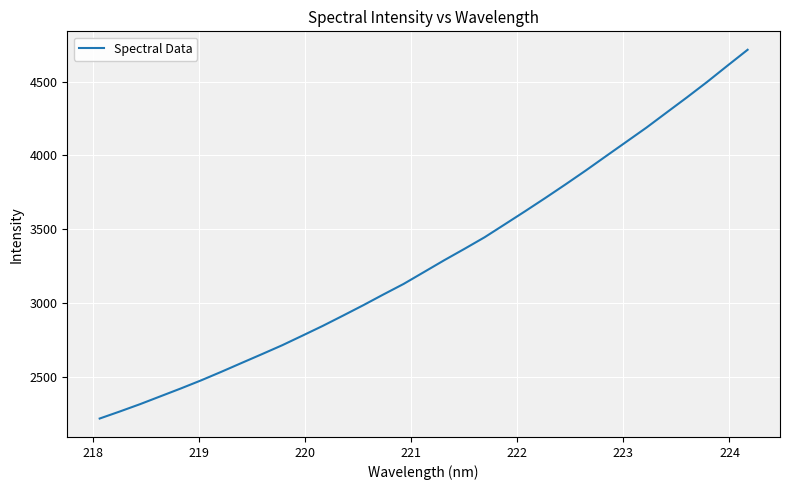

What is the greatest value displayed?

4716.1